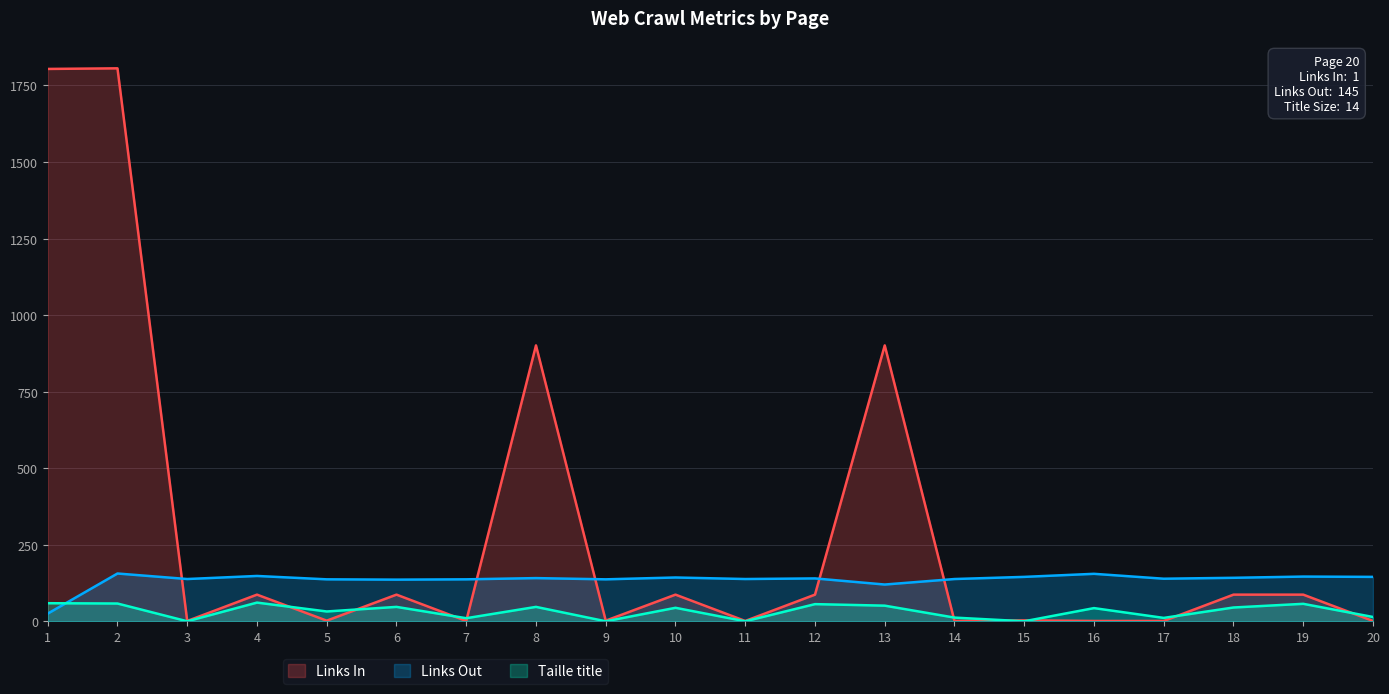

How many lines are shown in the chart?

3